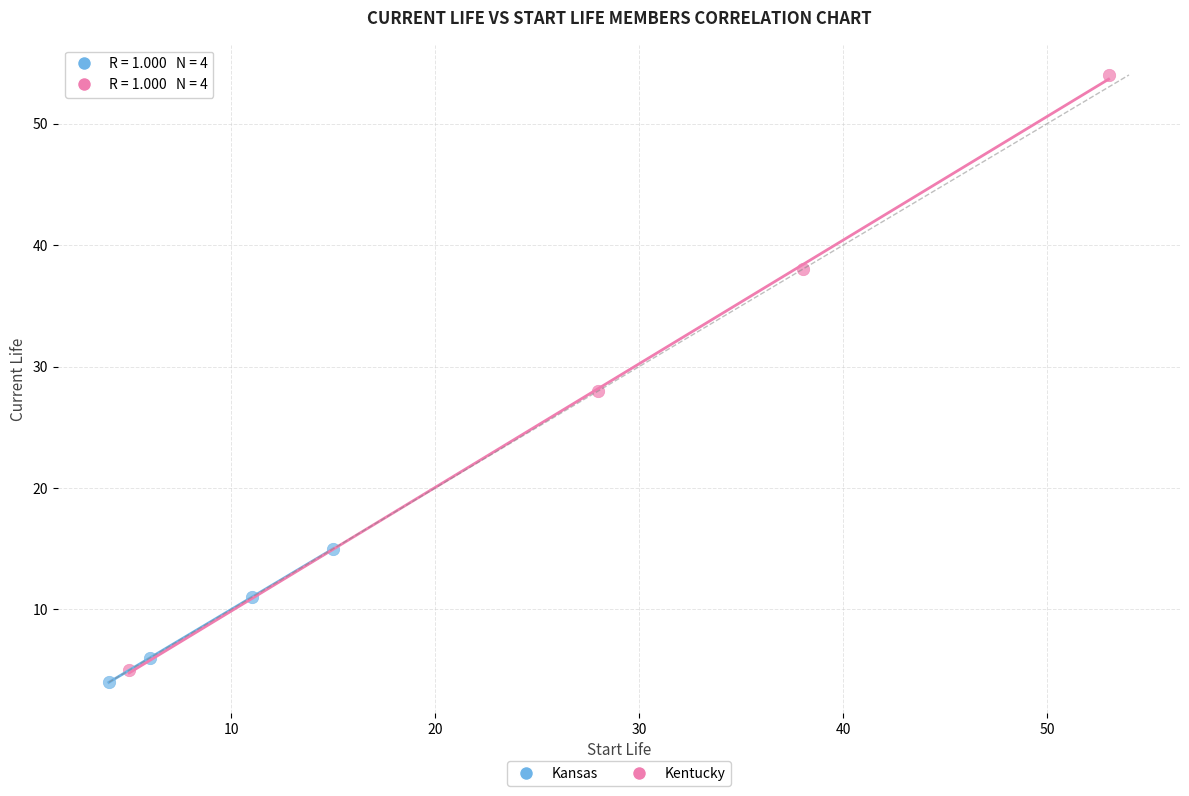

Which series has the largest Y range (max minus min)?

Kentucky